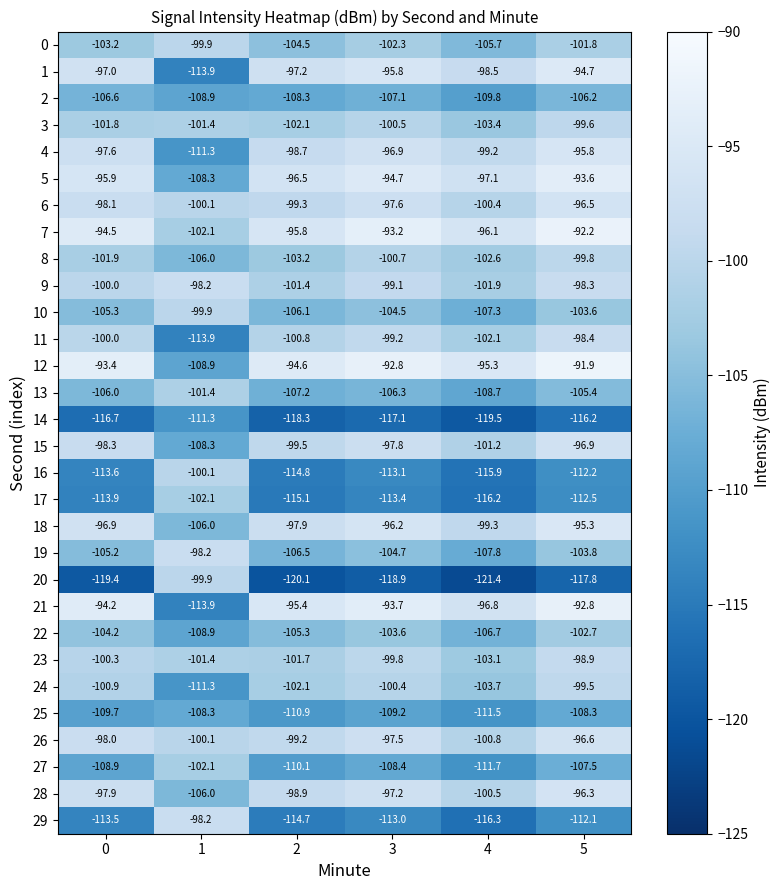

What is the difference between the highest and lowest values at 3?

26.1